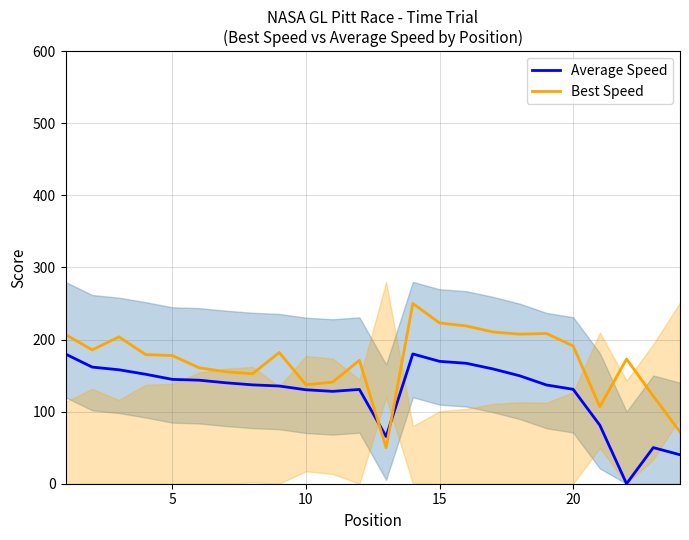

Reading left to right, what are all the values shown in this chart?

Average Speed: 179.9	161.8	158.1	151.8	144.7	143.6	140.0	137.1	135.5	130.3	128.1	130.8	65.4	180.0	169.8	167.1	159.2	149.7	137.0	131.0	81.2	0.0	50.1	40.2
Best Speed: 206.9	185.6	203.7	179.2	177.8	160.8	155.3	152.6	182.0	137.3	141.0	171.2	50.0	250.0	223.1	218.9	210.5	207.5	208.4	191.1	106.9	172.9	121.6	71.9